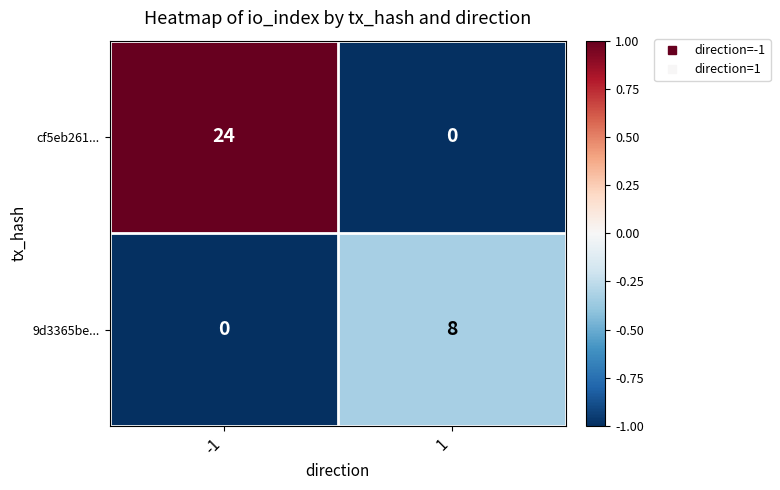

What is the approximate value of 9d3365be... at 1?

8